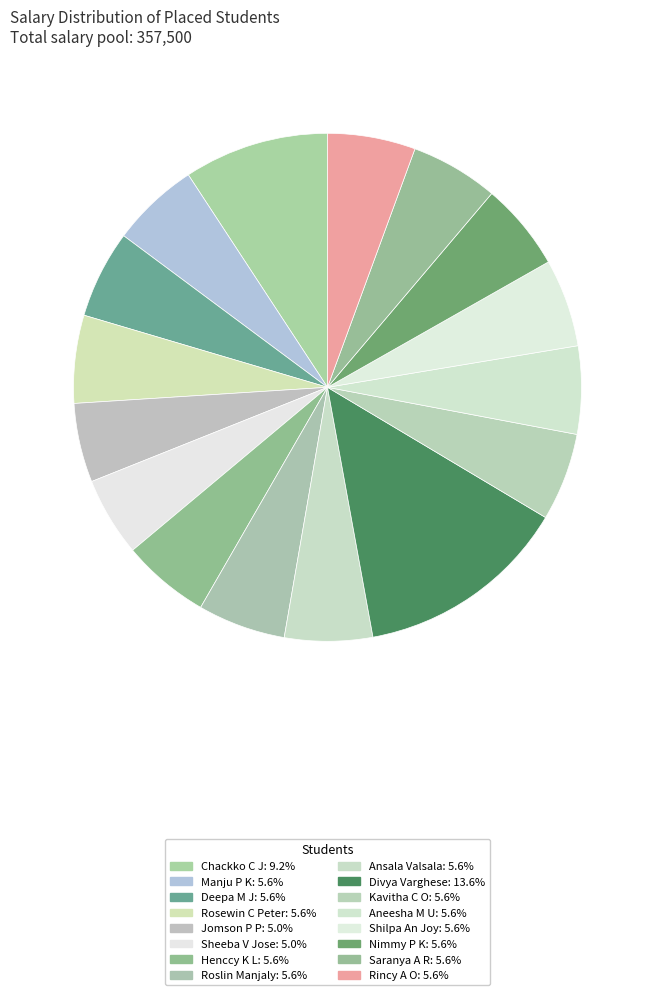

To the nearest percent, what is the combined percentage of Saranya A R and Rincy A O?

11%